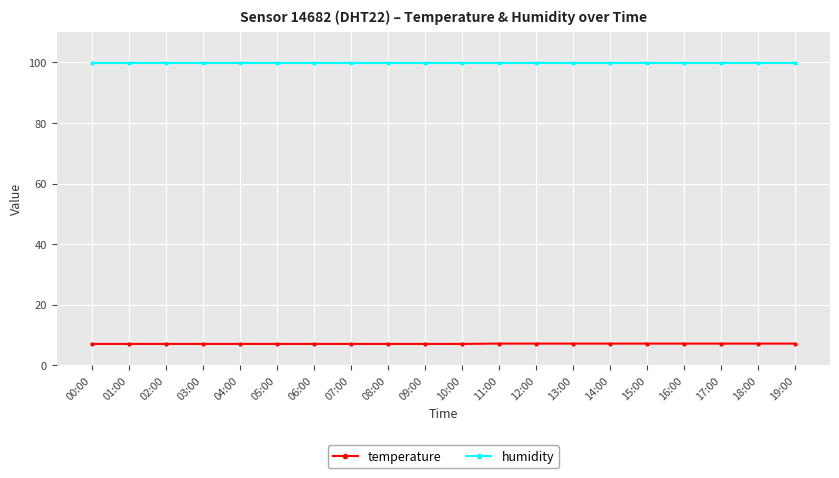

How many lines are shown in the chart?

2